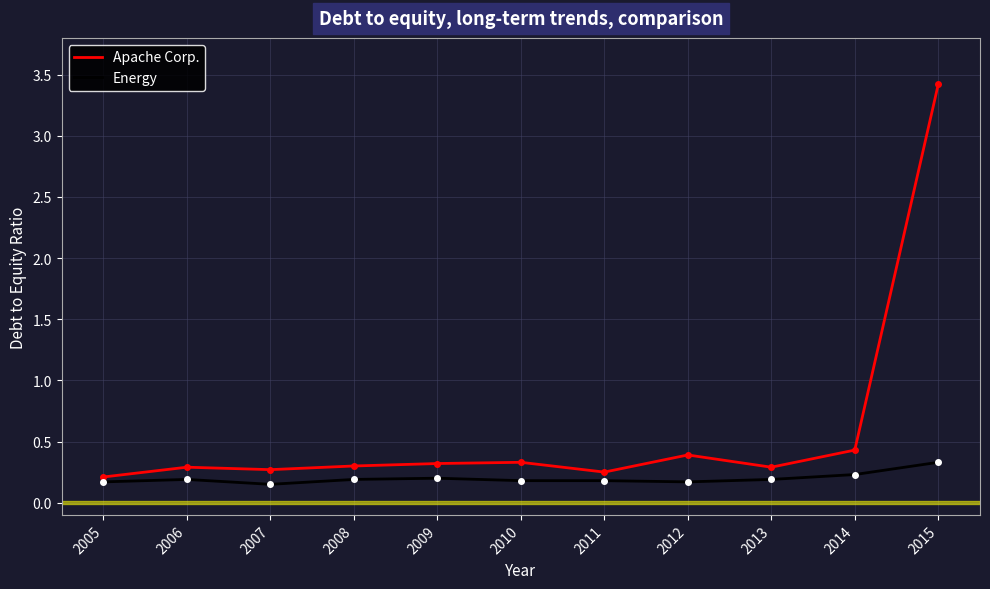

At how many categories does at least one series exceed 0?

11